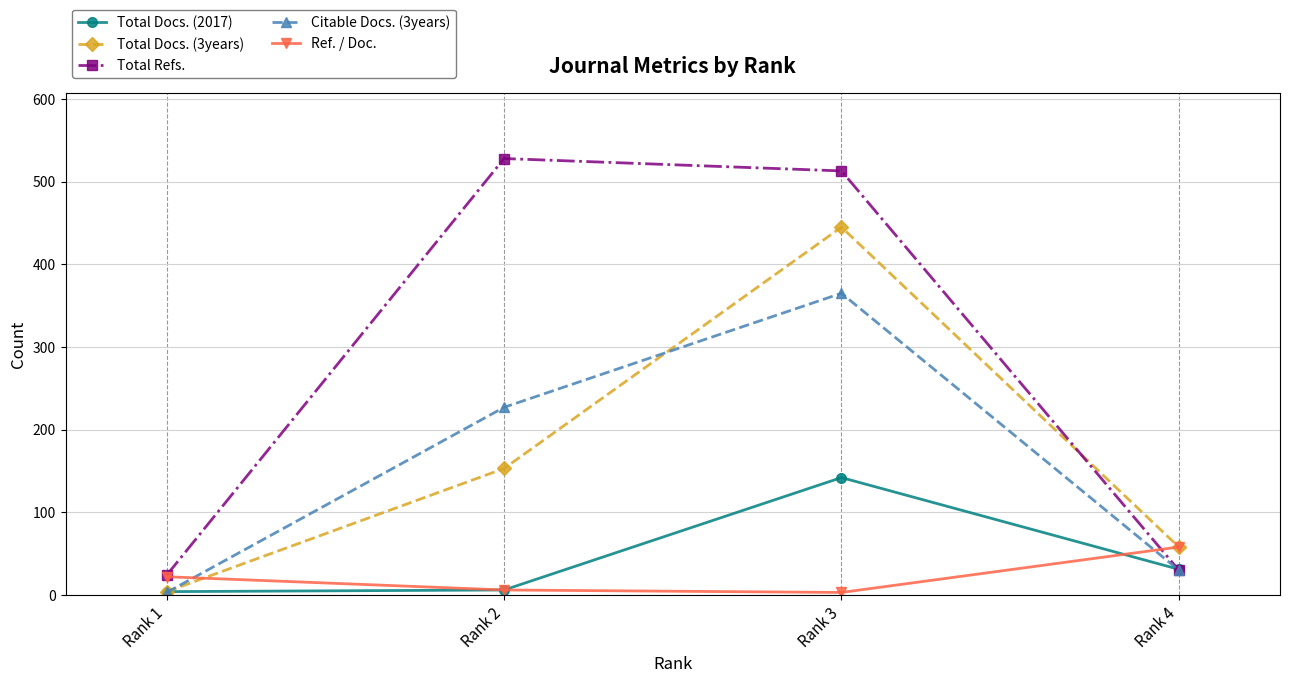

At which category is the sum across all series the highest?

Rank 3